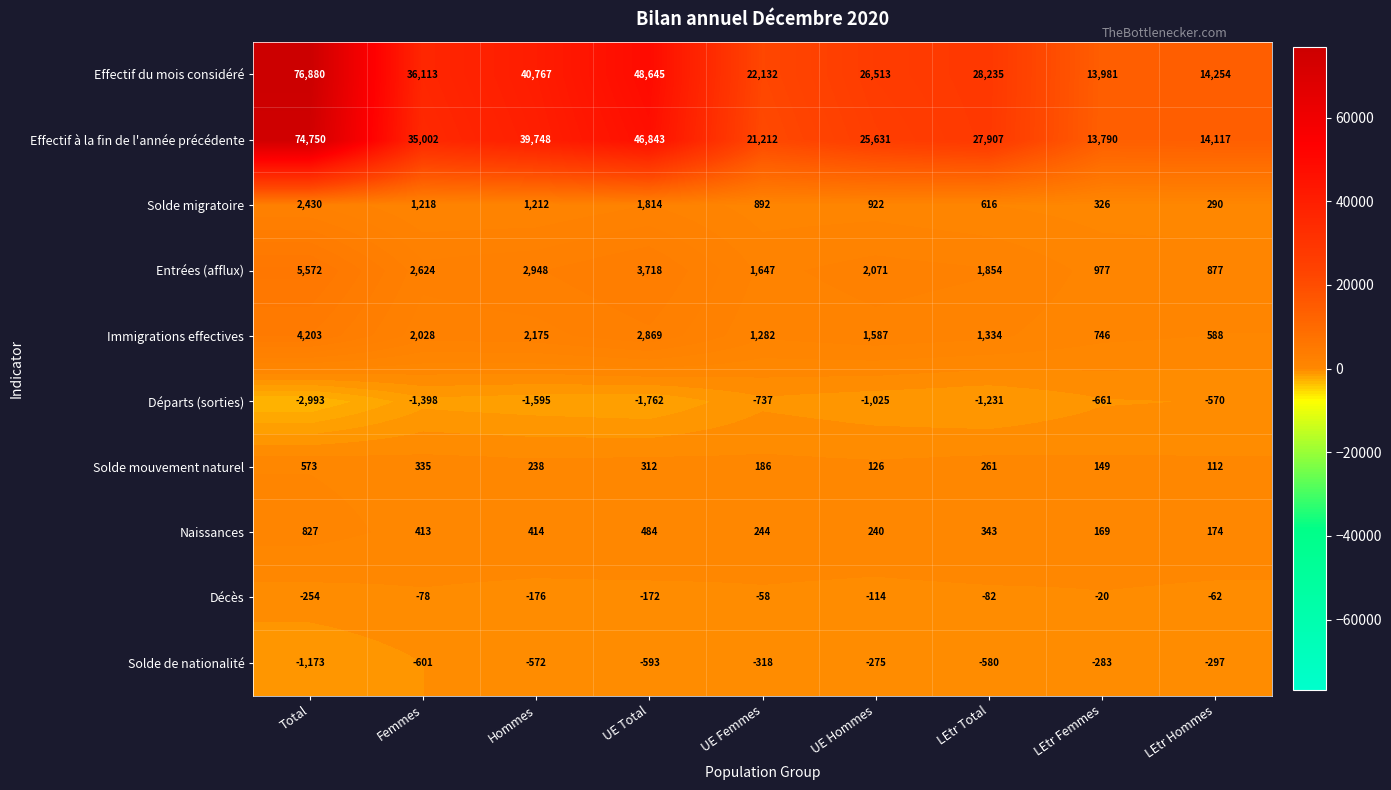

At which label does Solde mouvement naturel first exceed 238?

Total